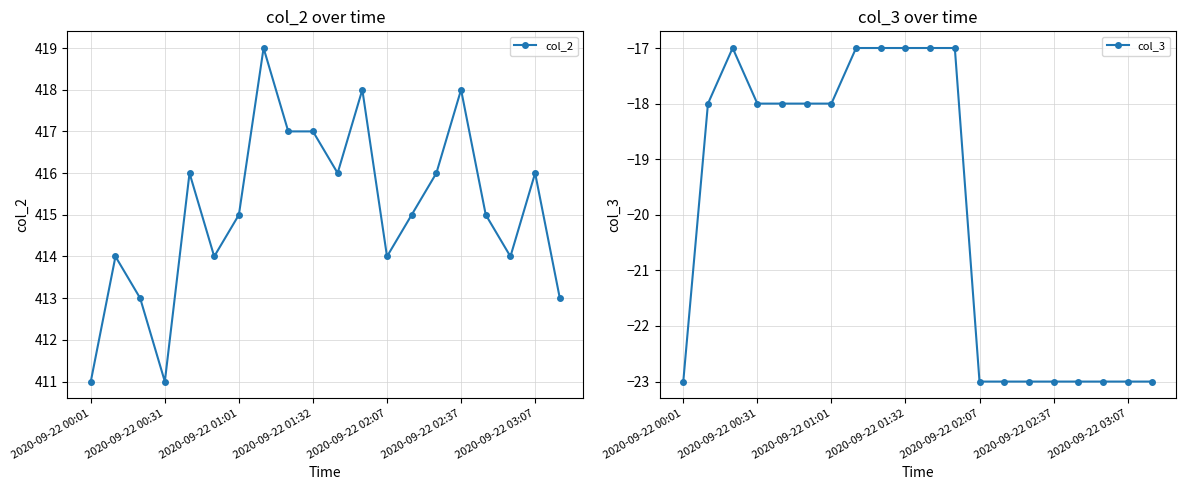

Reading left to right, extract all data points from this chart.

col_2: 411	414	413	411	416	414	415	419	417	417	416	418	414	415	416	418	415	414	416	413
col_3: -23	-18	-17	-18	-18	-18	-18	-17	-17	-17	-17	-17	-23	-23	-23	-23	-23	-23	-23	-23